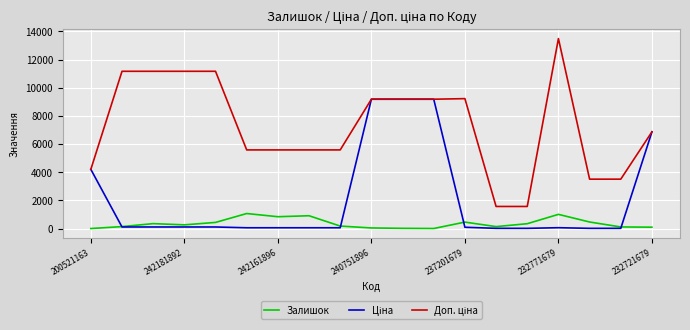

True or false: Ціна has more than 1 points higher than both neighbors.

False